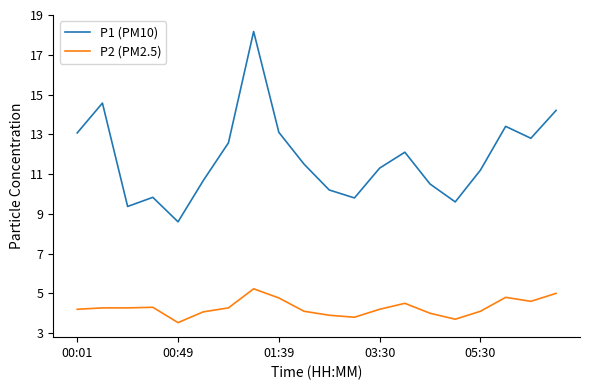

What is the average value of the P1 (PM10) series?

11.8